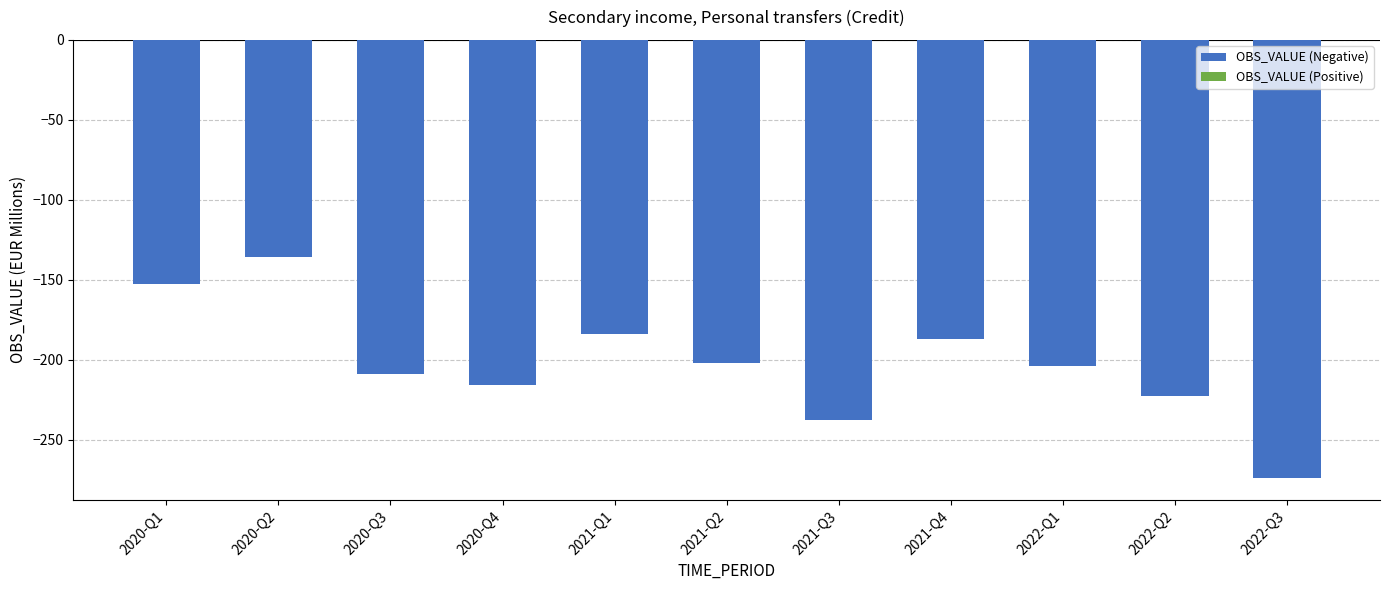

How many distinct data groups are displayed?

1